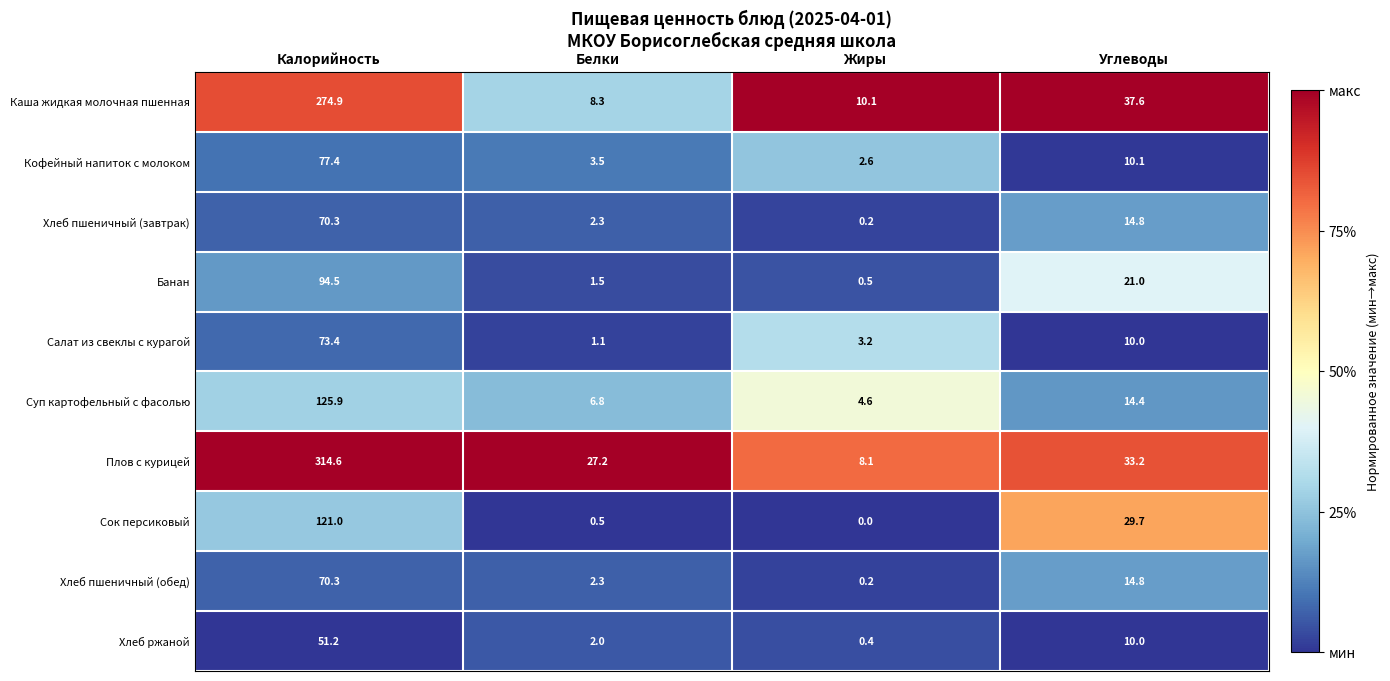

How many series are shown in this chart?

10